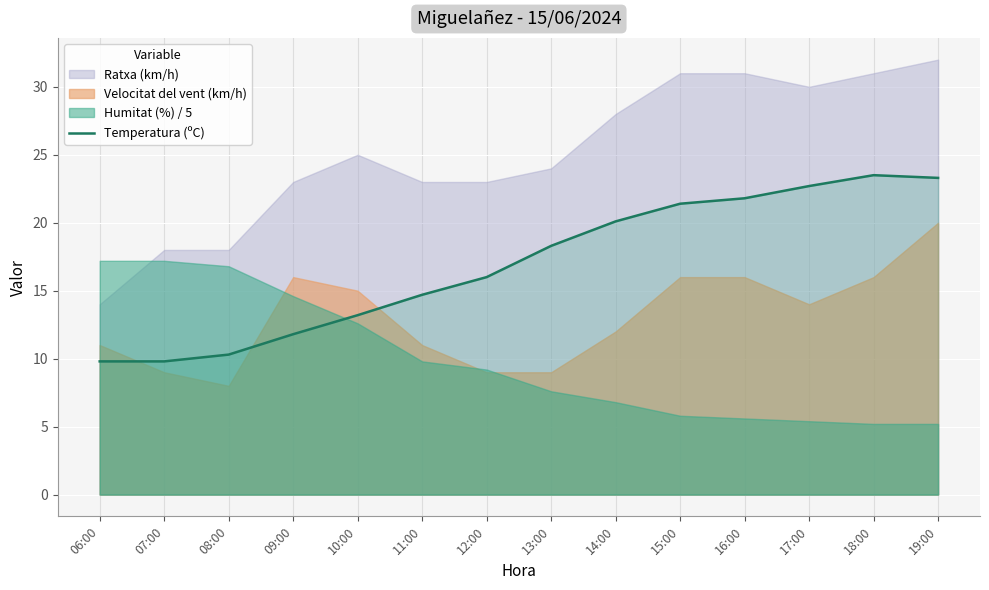

Reading left to right, extract all data points from this chart.

06:00=9.8	07:00=9.8	08:00=10.3	09:00=11.8	10:00=13.2	11:00=14.7	12:00=16.0	13:00=18.3	14:00=20.1	15:00=21.4	16:00=21.8	17:00=22.7	18:00=23.5	19:00=23.3